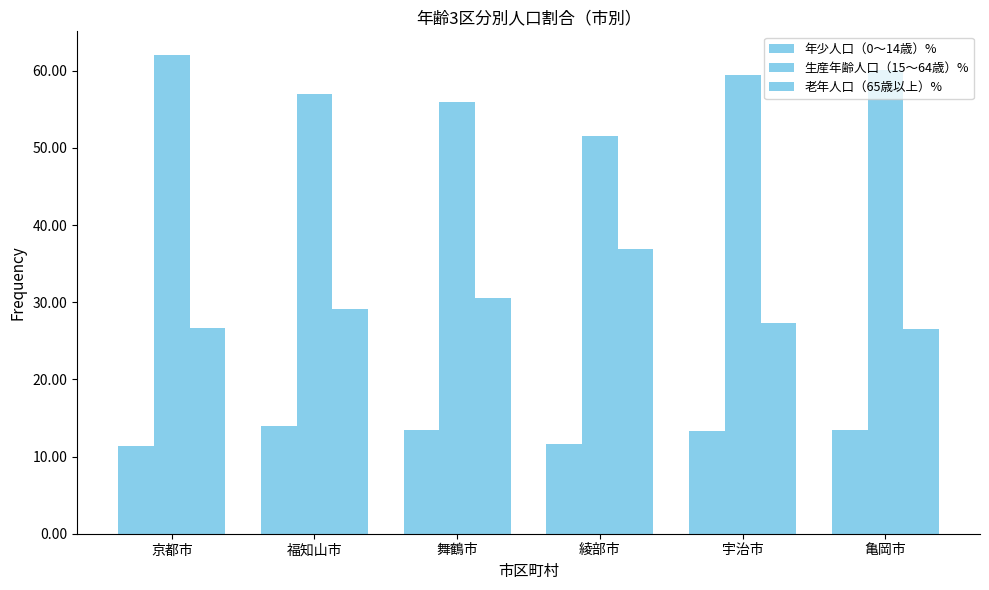

What is the sum of the 生産年齢人口（15～64歳）% values at 京都市 and 舞鶴市?

118.0